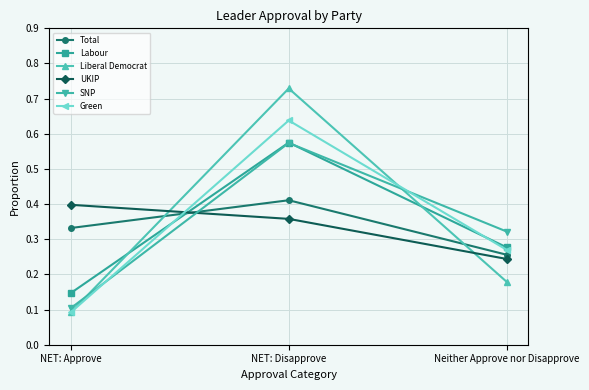

True or false: Labour has a value of 0.5 at Neither Approve nor Disapprove.

False